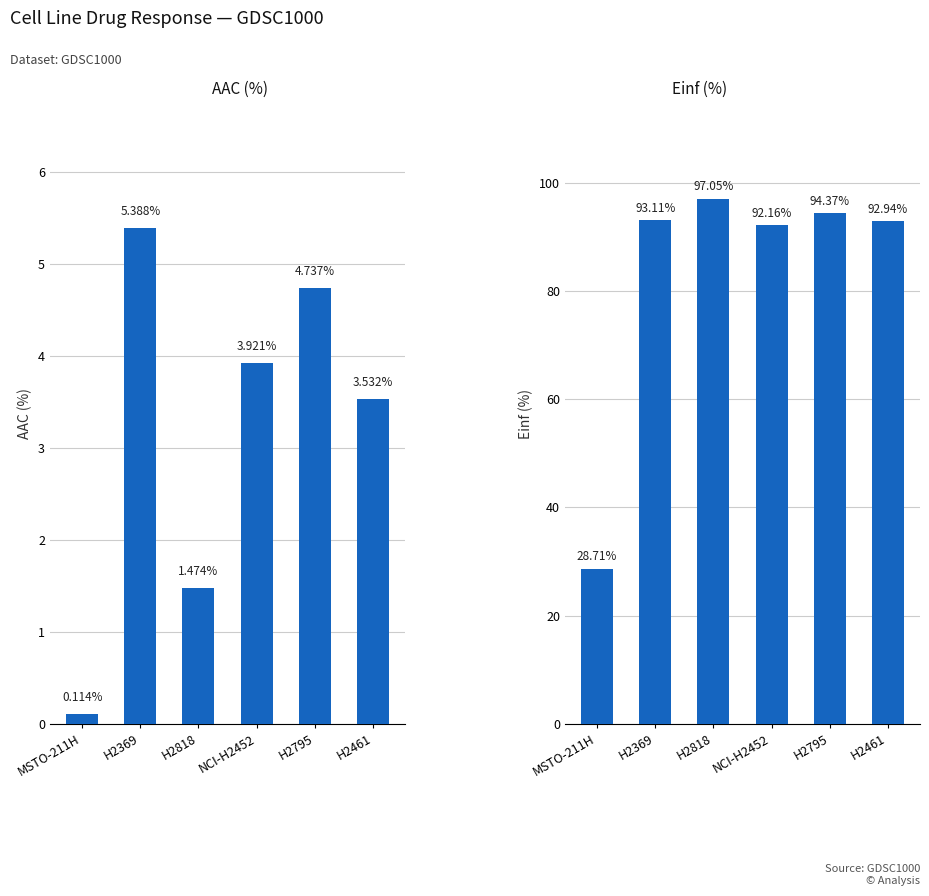

What is the difference between the highest and lowest values at H2818?

95.6